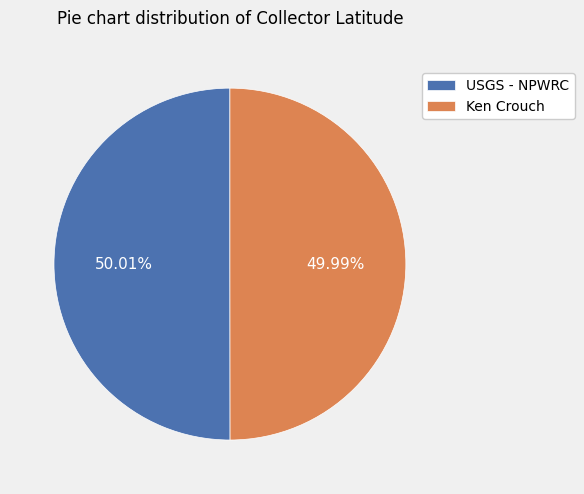

What is the total percentage of Ken Crouch and USGS - NPWRC?

100.0%